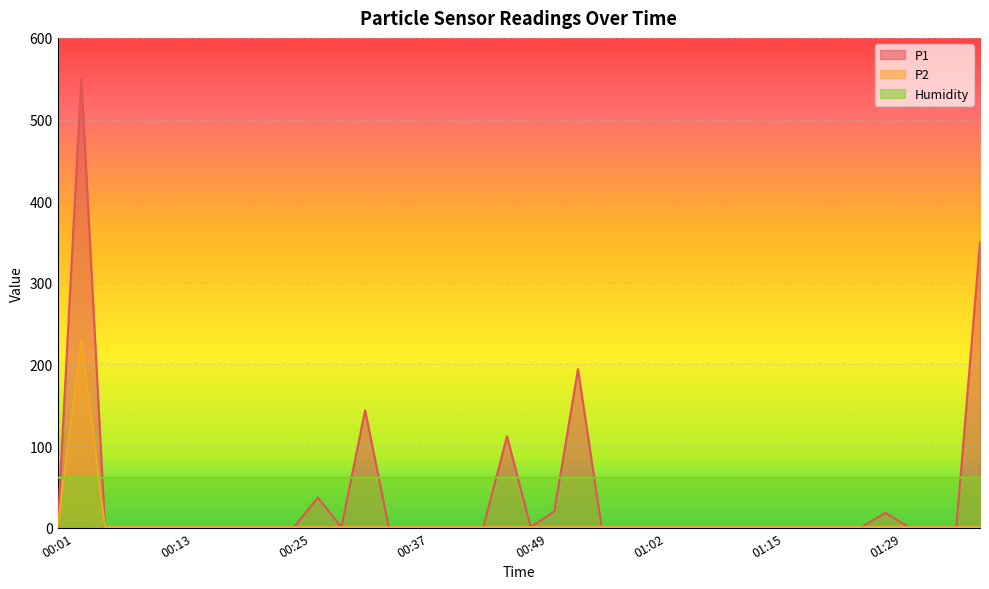

At 00:45, list the series in order from smallest to largest.

P1, P2, Humidity